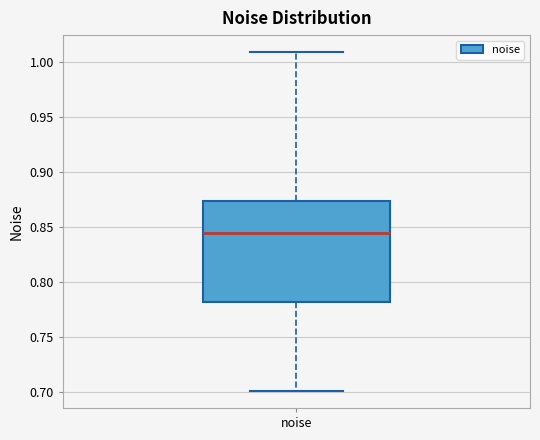

Transcribe this box plot: give where the median line is, the range the box spans, and where the two whiskers end, as read against the y-axis. The values are not printed on the chart, so give them approximately, as read against the axis.

median 0.845, box 0.780 to 0.875, whiskers 0.700 to 1.010